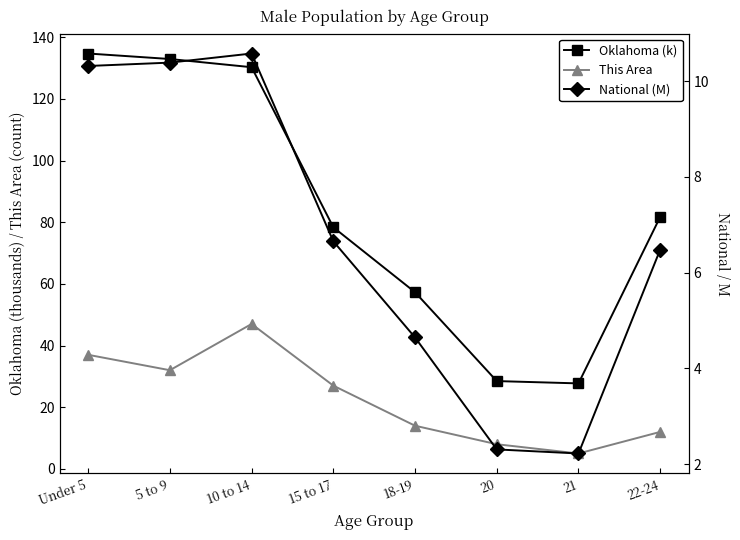

How many data points in National (M) are less than 6?

3